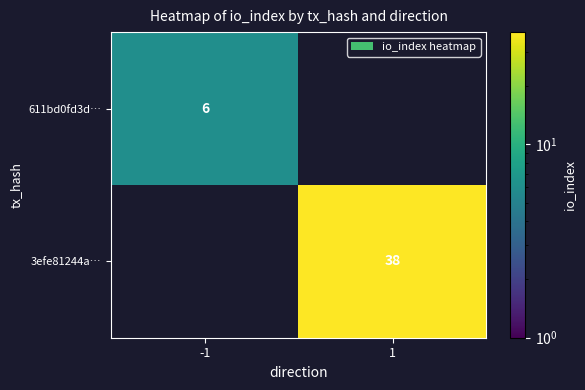

True or false: 611bd0fd3d… has a value of 4 at -1.

False